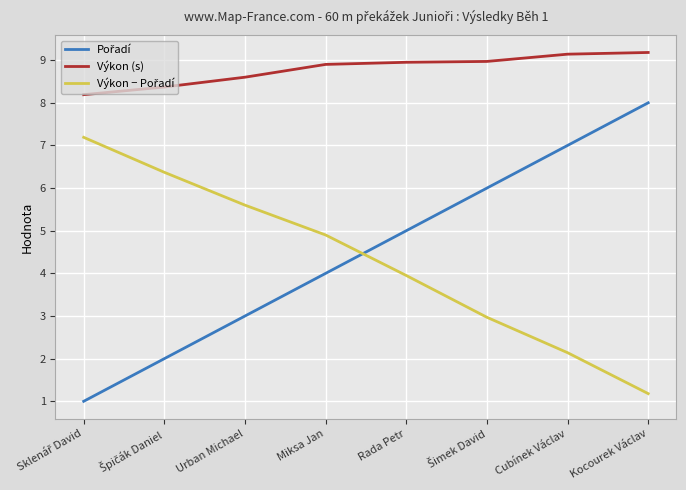

What is the total value across all series at Urban Michael?

17.2